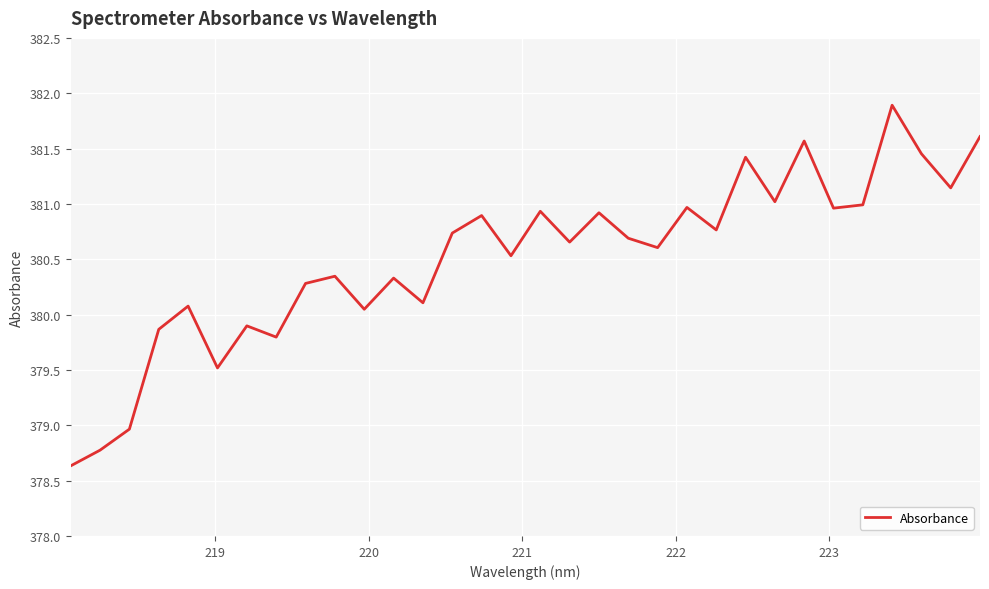

What is the difference between the maximum and minimum values?

3.3